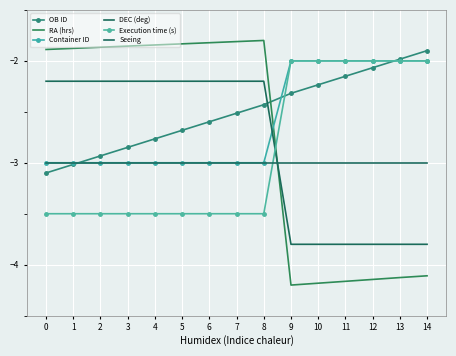

Which series has the largest range (max minus min)?

RA (hrs)